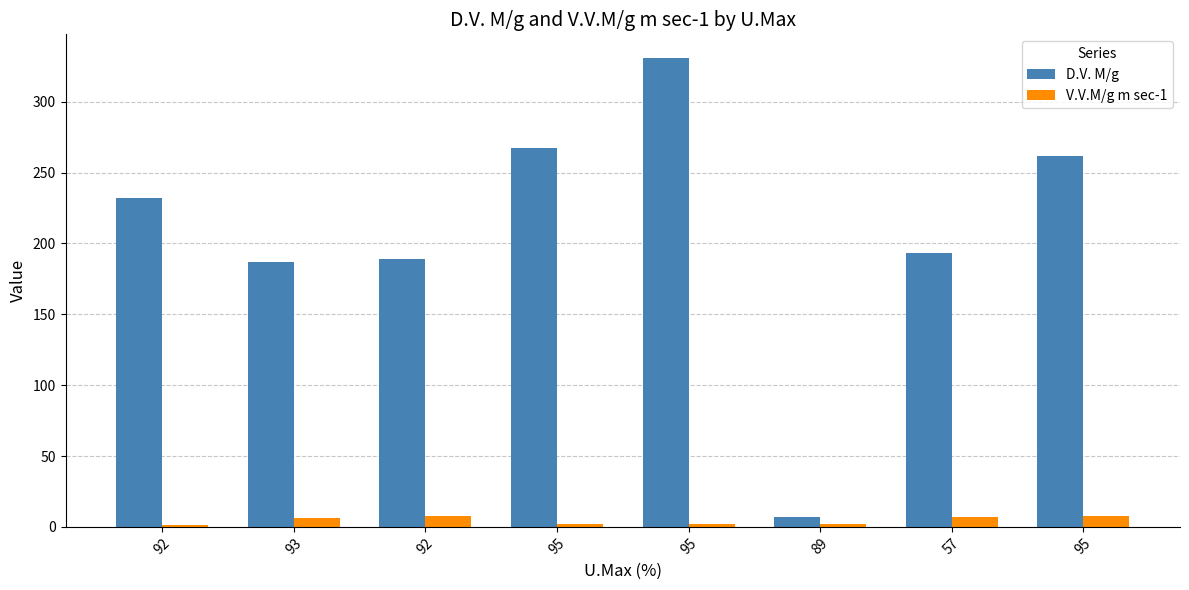

Count the number of data series in this chart.

2